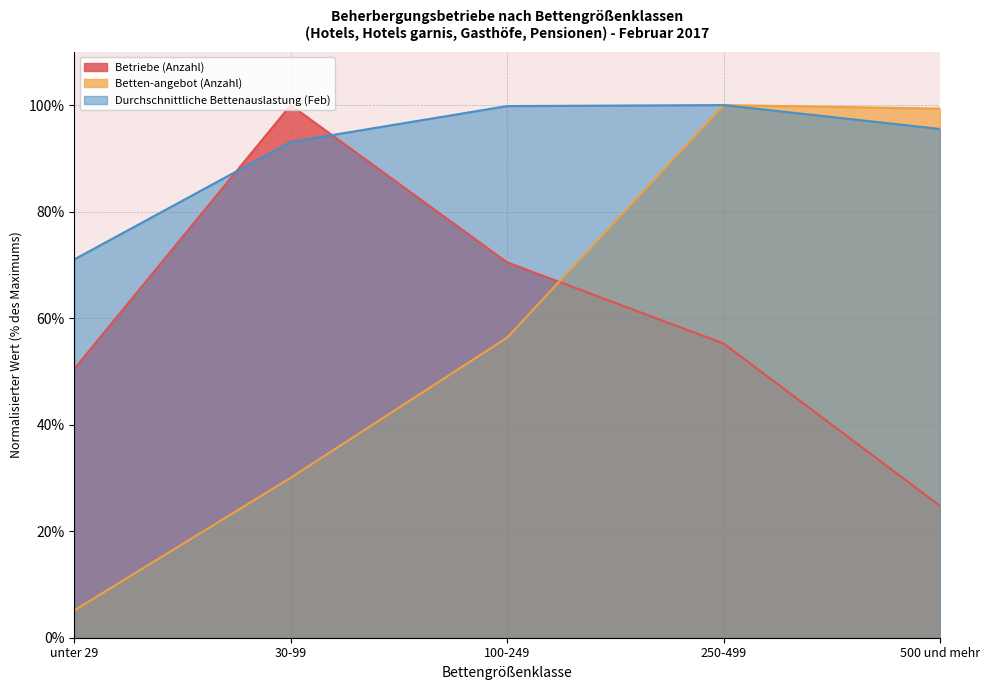

Reading right to left, transcribe all the data shown in this chart.

Betriebe (Anzahl): 24.8	55.2	70.5	100.0	50.5
Betten-angebot (Anzahl): 99.3	100.0	56.3	30.0	5.1
Durchschnittliche Bettenauslastung (Feb): 95.5	100.0	99.8	93.1	71.0